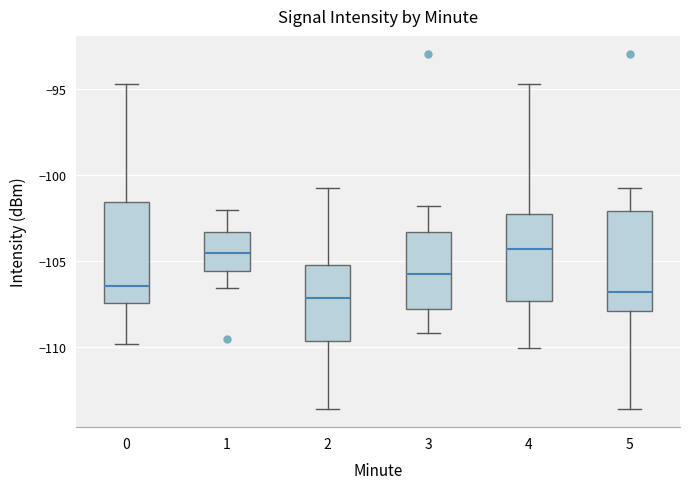

Reading left to right, transcribe this box plot: for each box, give where its median line is, the range the box spans, and where its two whiskers end, as read against the y-axis. The values are not printed on the chart, so give them approximately, as read against the axis.

0: median -106.5, box -107.5 to -101.5, whiskers -110.0 to -94.5
1: median -104.5, box -105.5 to -103.5, whiskers -106.5 to -102.0
2: median -107.0, box -109.5 to -105.0, whiskers -113.5 to -100.5
3: median -105.5, box -108.0 to -103.5, whiskers -109.0 to -102.0
4: median -104.5, box -107.5 to -102.5, whiskers -110.0 to -94.5
5: median -107.0, box -108.0 to -102.0, whiskers -113.5 to -100.5